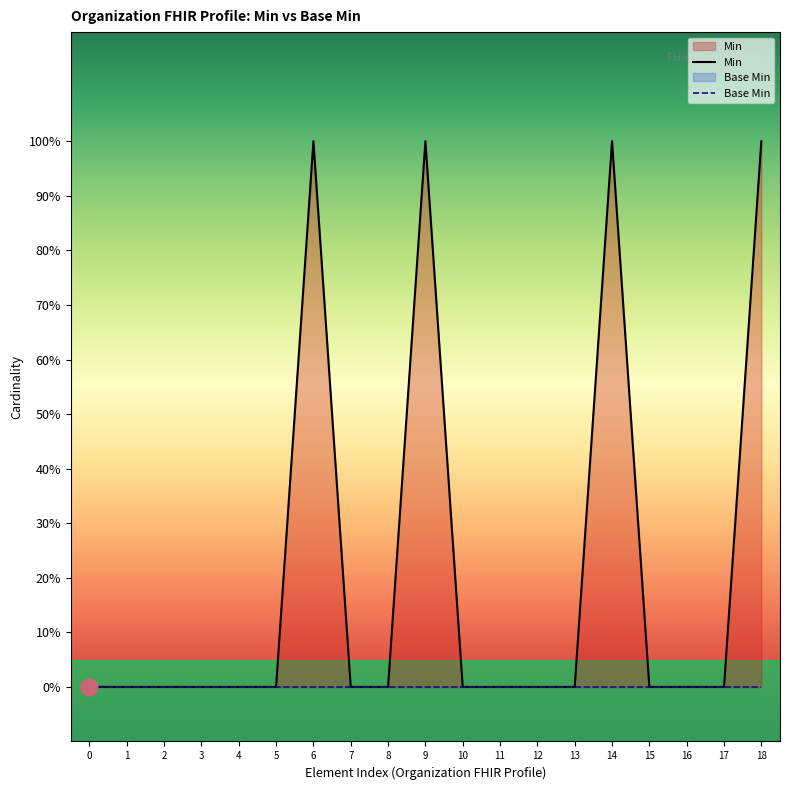

True or false: Min and Base Min intersect in this chart.

False